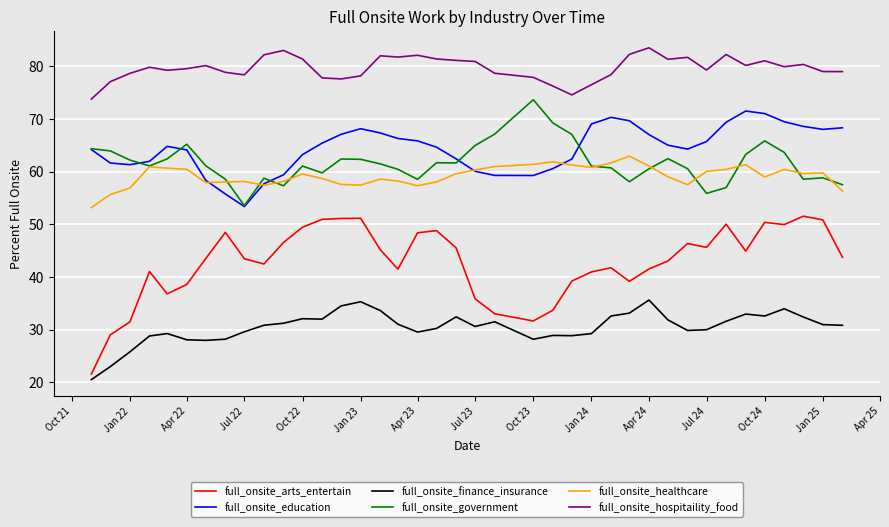

What is the highest value of the full_onsite_finance_insurance series?

35.6